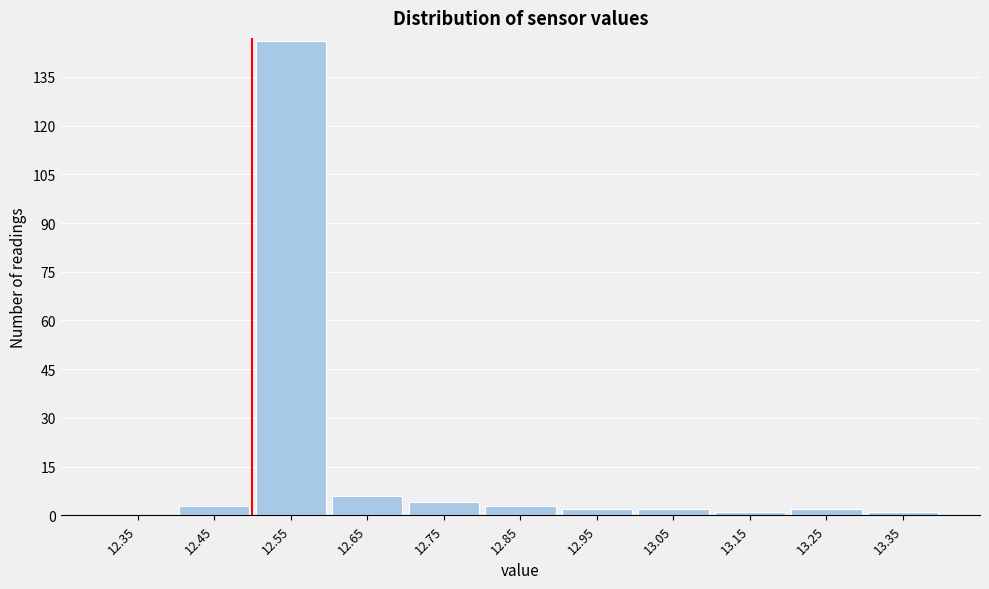

Reading left to right, list every bar in this chart as the range it spans on the x-axis followed by its height. The values are not printed on the chart, so give them approximately, as read against the axis.

12.3 to 12.4: 0
12.4 to 12.5: 4
12.5 to 12.6: 146
12.6 to 12.7: 6
12.7 to 12.8: 4
12.8 to 12.9: 4
12.9 to 13.0: 2
13.0 to 13.1: 2
13.1 to 13.2: under 2
13.2 to 13.3: 2
13.3 to 13.4: under 2